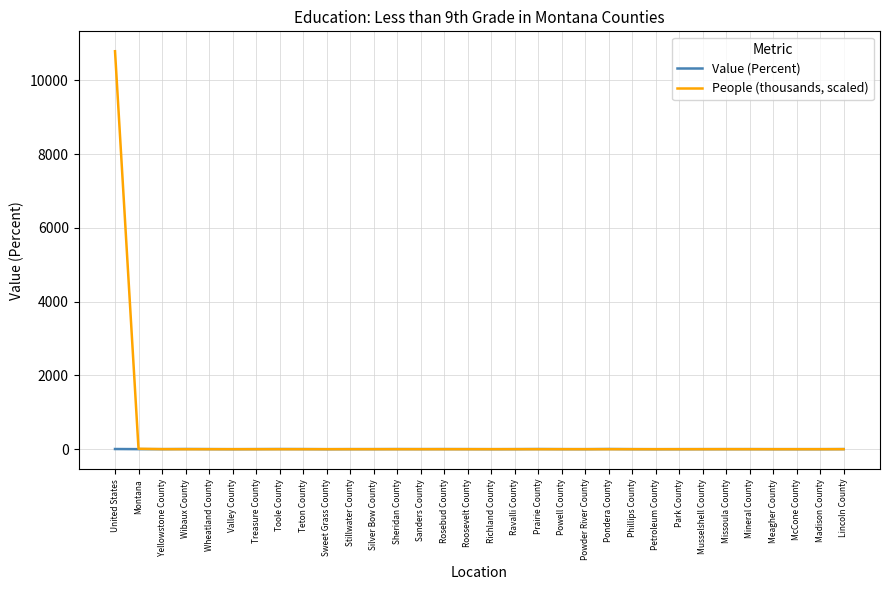

List the series in order of their overall mean, lowest first.

Value (Percent), People (thousands, scaled)